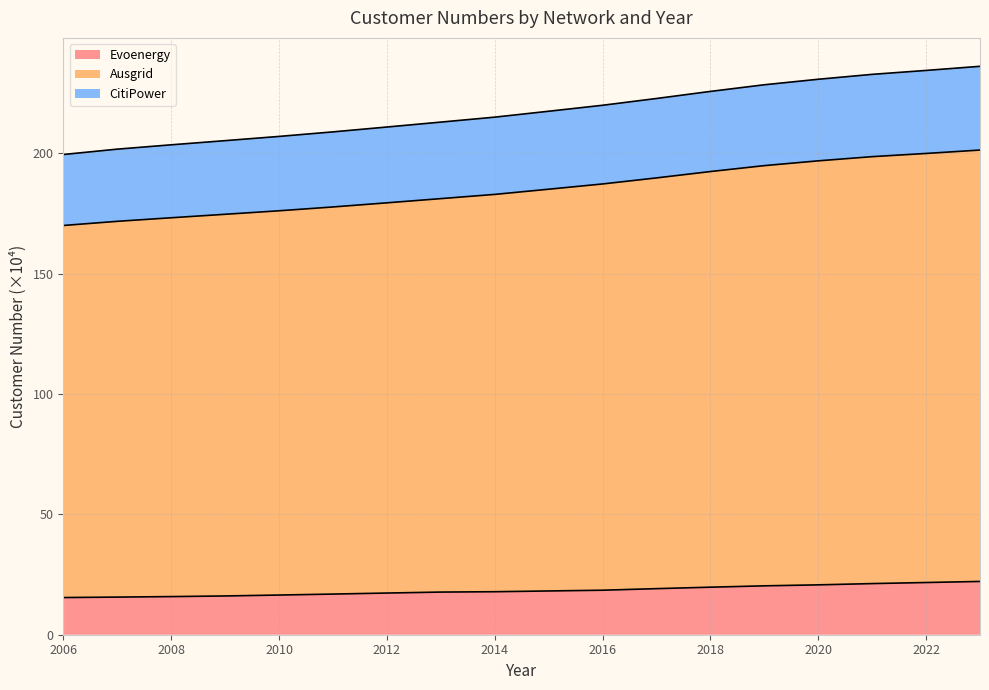

Where does the CitiPower series first go above 217?

2015